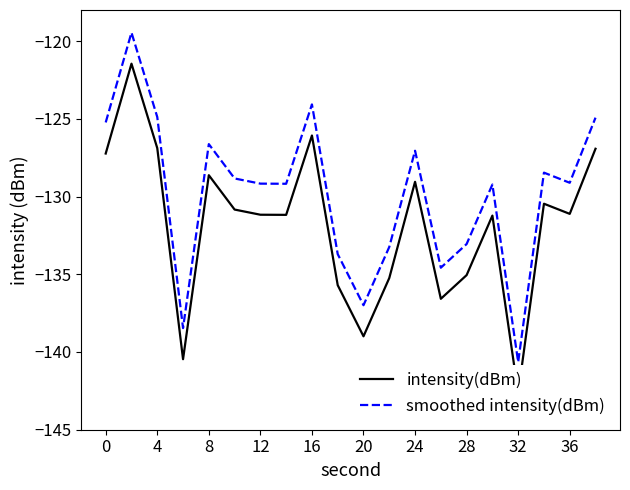

Reading left to right, extract all data points from this chart.

intensity(dBm): -127.2	-121.5	-126.9	-140.5	-128.6	-130.8	-131.2	-131.2	-126.1	-135.7	-139.0	-135.2	-129.1	-136.6	-135.1	-131.2	-142.6	-130.5	-131.1	-126.9
smoothed intensity(dBm): -125.2	-119.5	-124.9	-138.5	-126.6	-128.8	-129.2	-129.2	-124.1	-133.7	-137.0	-133.2	-127.1	-134.6	-133.1	-129.2	-140.6	-128.5	-129.1	-124.9